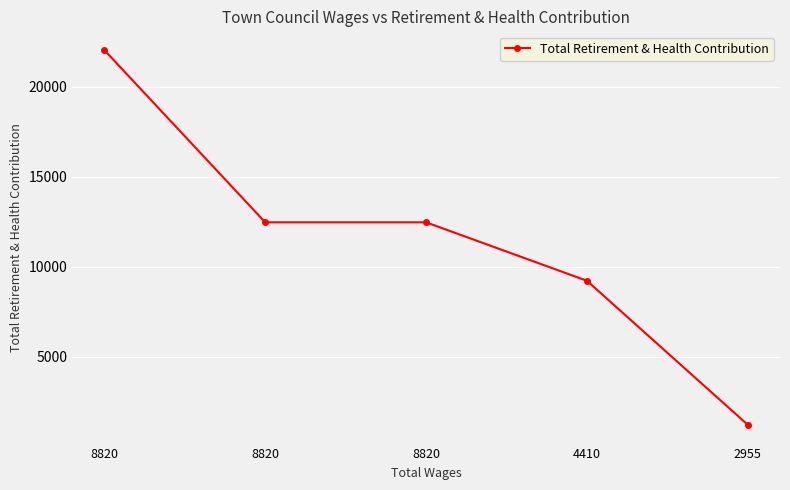

List the labels in order of value, smallest first.

2955, 4410, 8820, 8820, 8820